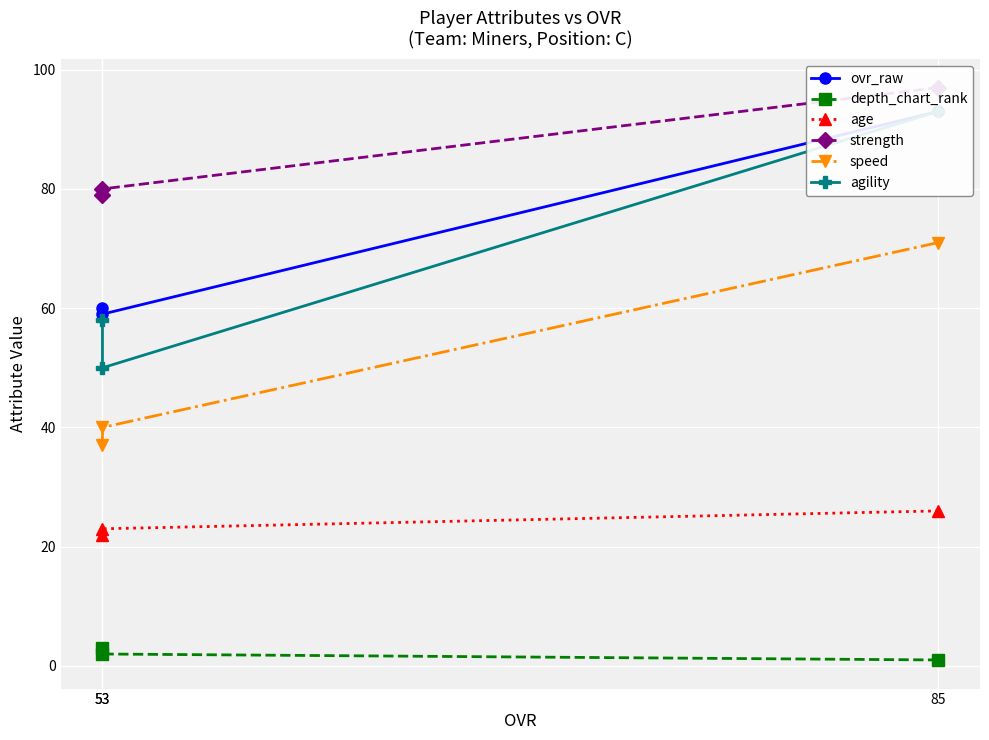

How many data points in ovr_raw are above 60?

1